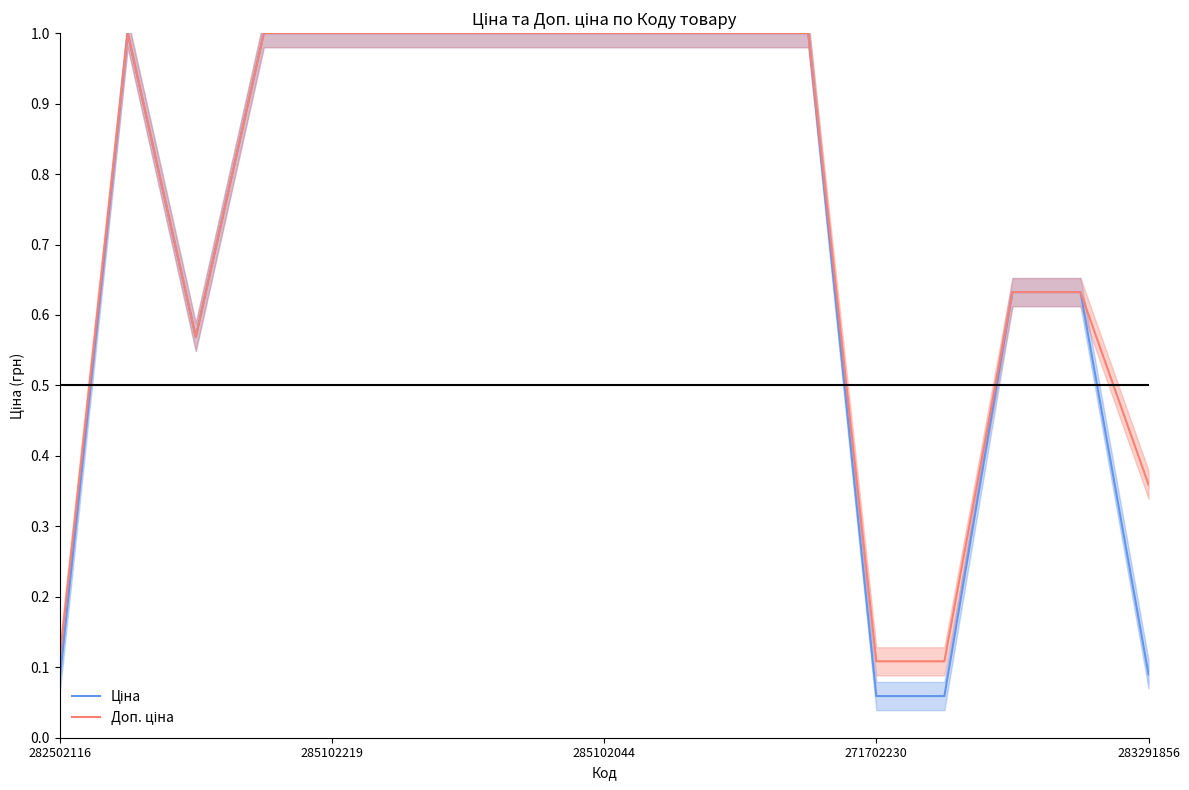

The value of Доп. ціна at 271702230 is 0.1. True or false?

True